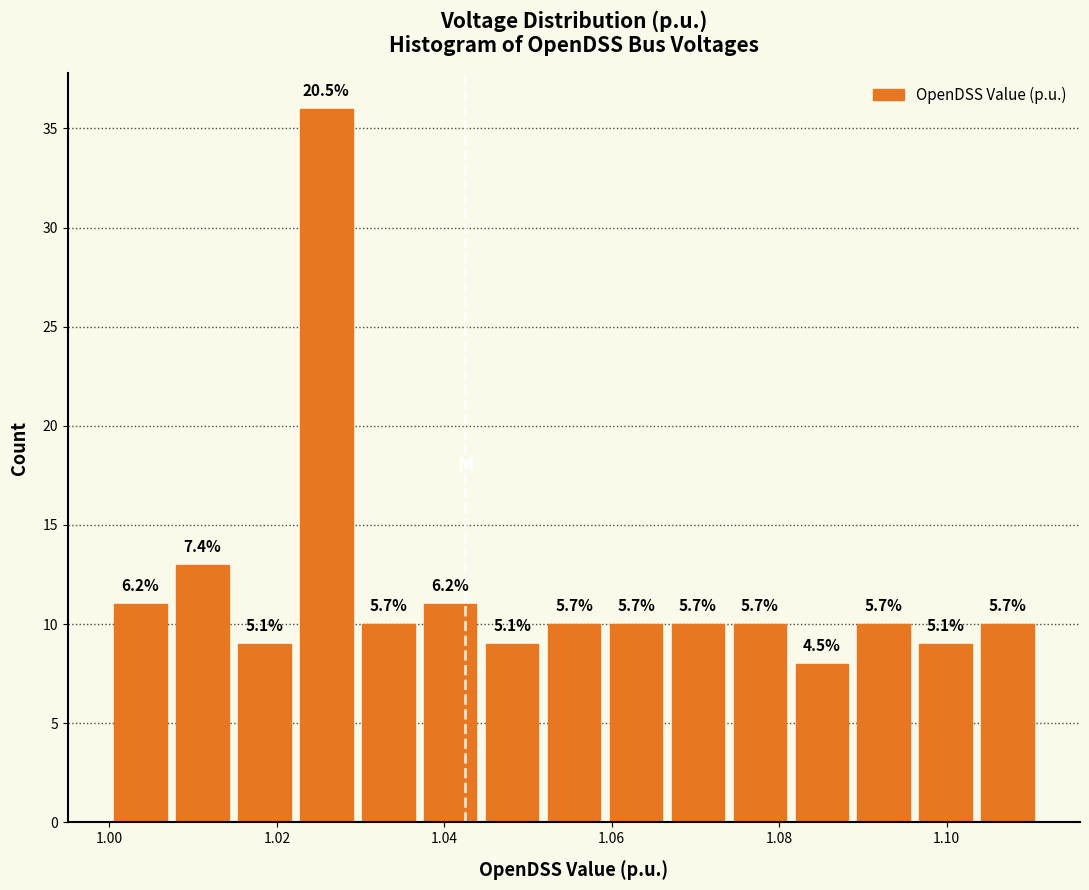

Around what value on the x-axis is the tallest bar? Give the approximate position of its centre, as read against the axis.

1.026